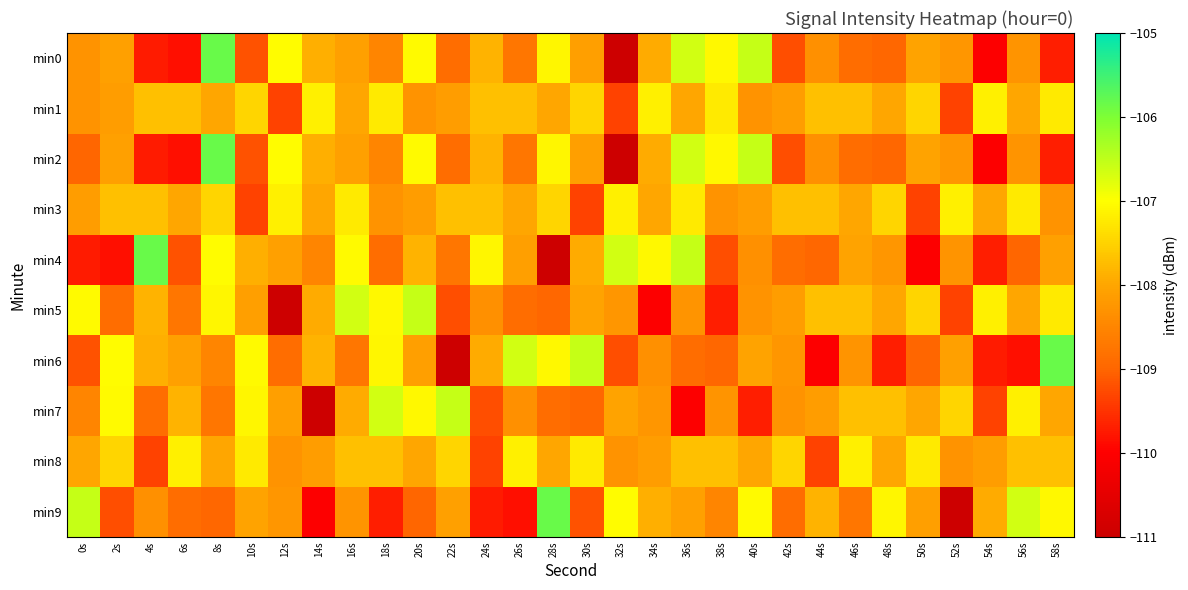

What is the smallest value displayed?

-111.0